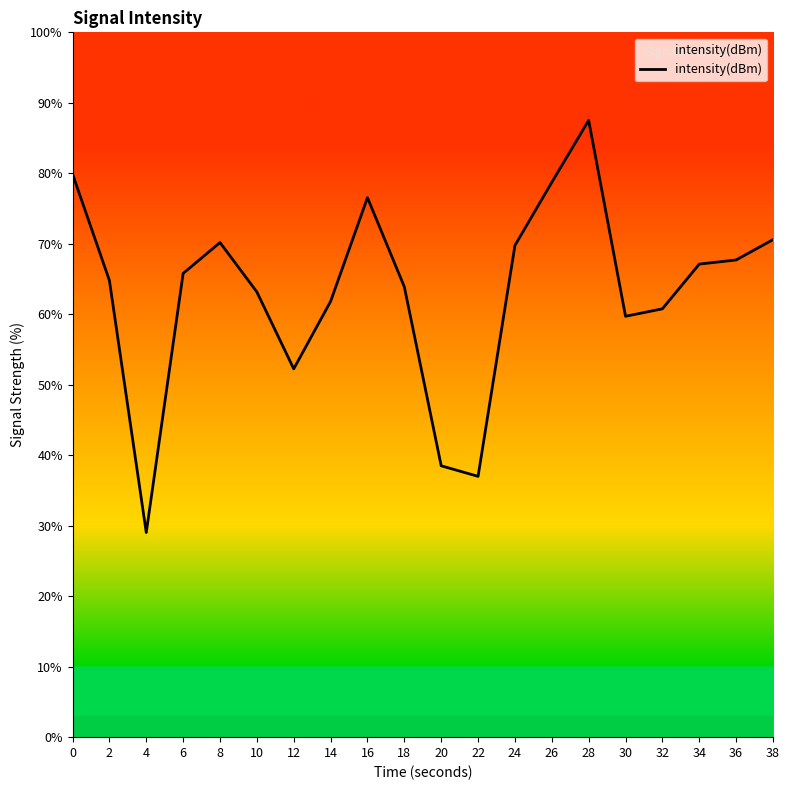

Rank the categories by value from highest to lowest.

28, 0, 26, 16, 38, 8, 24, 36, 34, 6, 2, 18, 10, 14, 32, 30, 12, 20, 22, 4